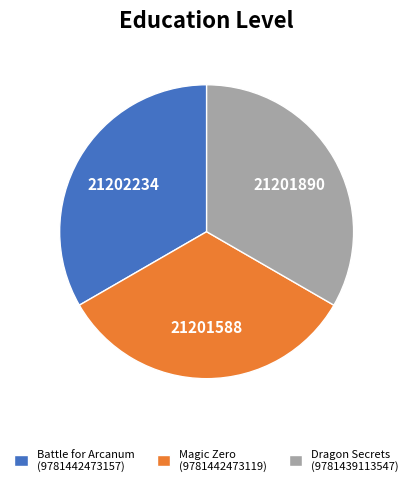

True or false: Dragon Secrets (9781439113547) accounts for 24% of the total.

False